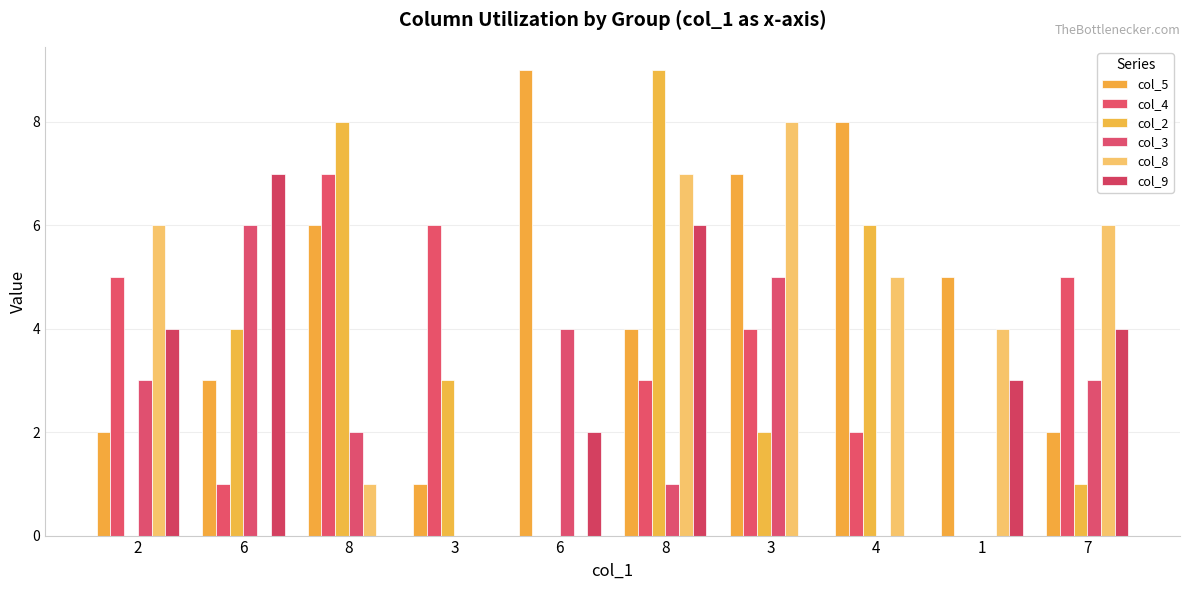

Reading left to right, transcribe all the data shown in this chart.

col_5: 2	3	6	1	9	4	7	8	5	2
col_4: 5	1	7	6	0	3	4	2	0	5
col_2: 0	4	8	3	0	9	2	6	0	1
col_3: 3	6	2	0	4	1	5	0	0	3
col_8: 6	0	1	0	0	7	8	5	4	6
col_9: 4	7	0	0	2	6	0	0	3	4